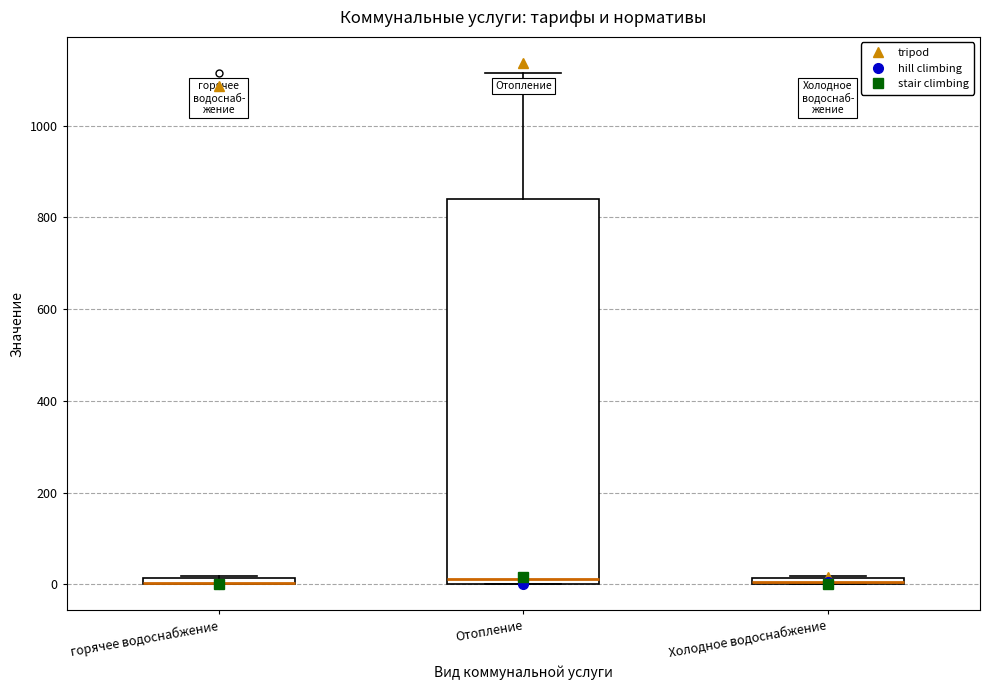

Comparing the boxes themselves (not the whiskers), which one is the tallest?

Отопление